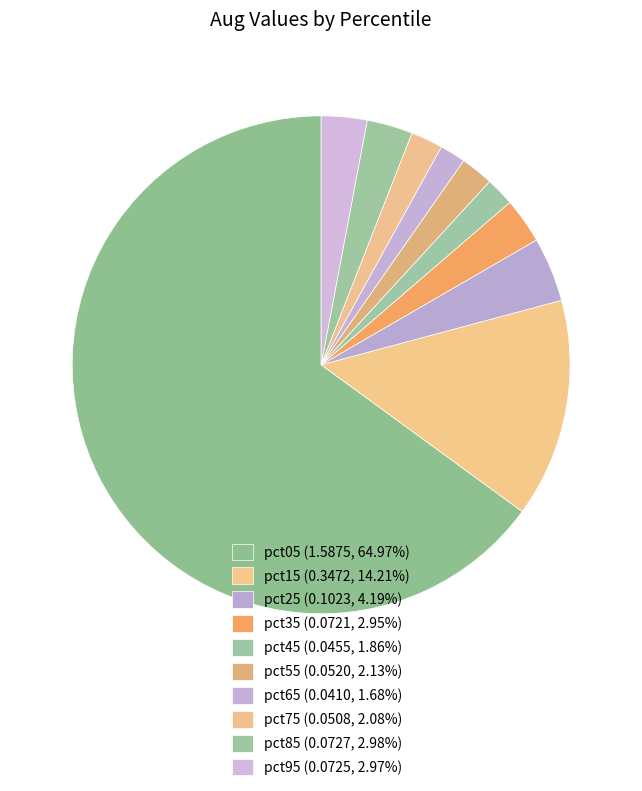

What percentage do pct35 and pct15 together represent?

17.2%